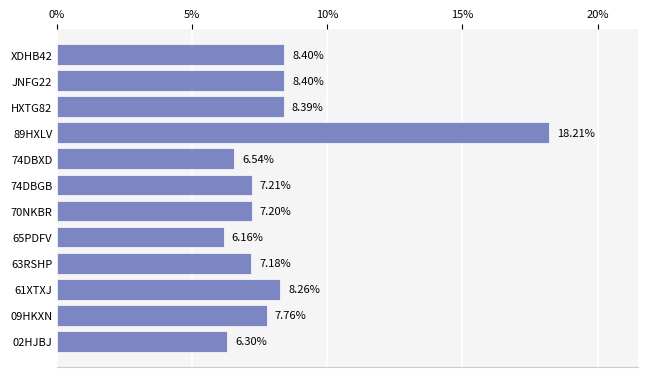

Approximately how many times larger is the value at 74DBXD compared to HXTG82?

0.8